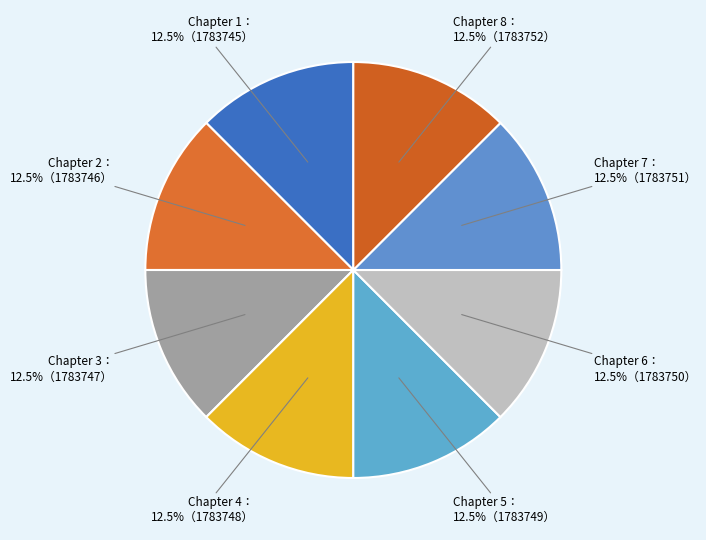

Is there a majority slice in this chart?

No